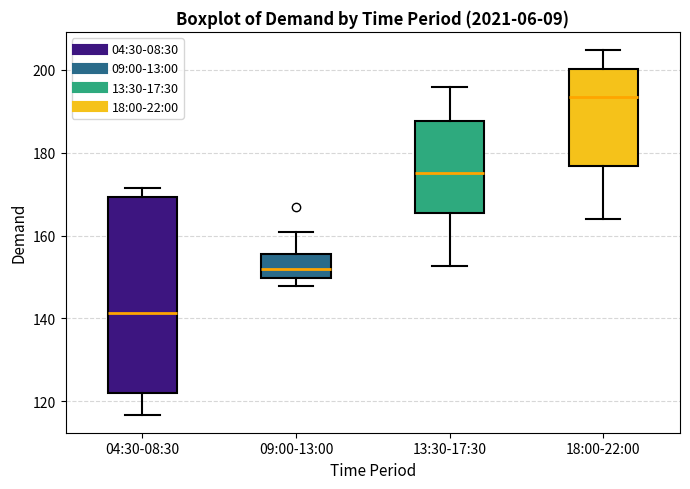

Where does the median line of the box for 09:00-13:00 sit on the y-axis? The values are not printed on the chart, so give them approximately, as read against the axis.

152